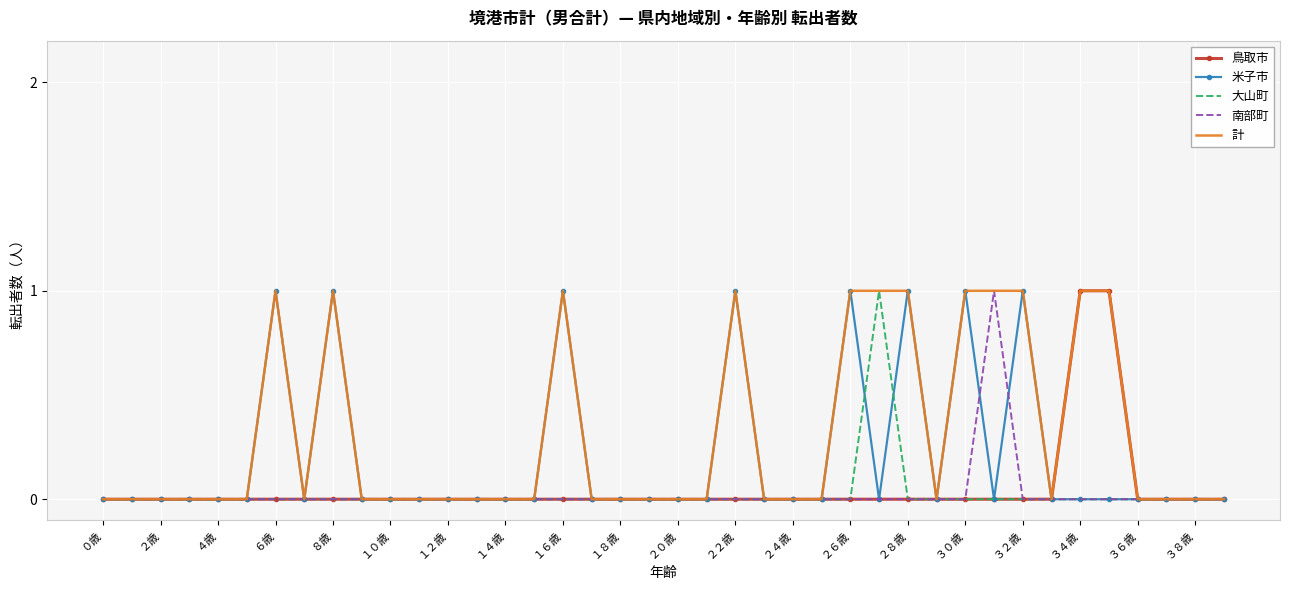

Which series has the largest total across all categories?

計